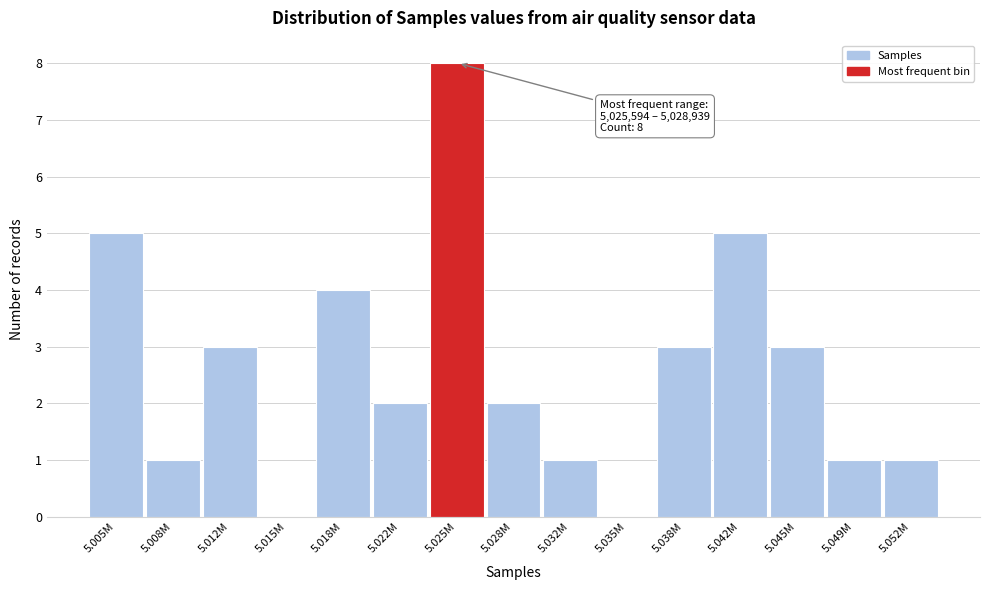

Reading left to right, extract all data points from this chart.

5.005M=5	5.008M=1	5.012M=3	5.015M=0	5.018M=4	5.022M=2	5.025M=8	5.028M=2	5.032M=1	5.035M=0	5.038M=3	5.042M=5	5.045M=3	5.049M=1	5.052M=1